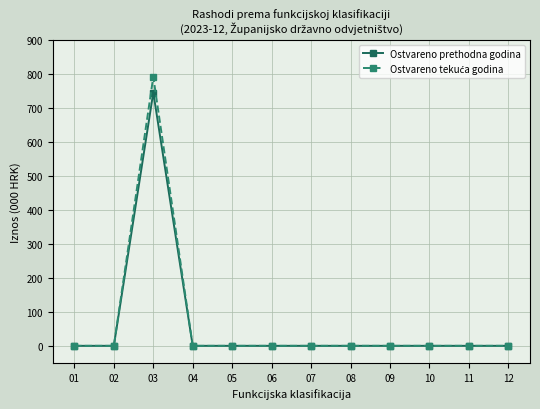

True or false: Ostvareno prethodna godina has a value of 0.0 at 02.

True